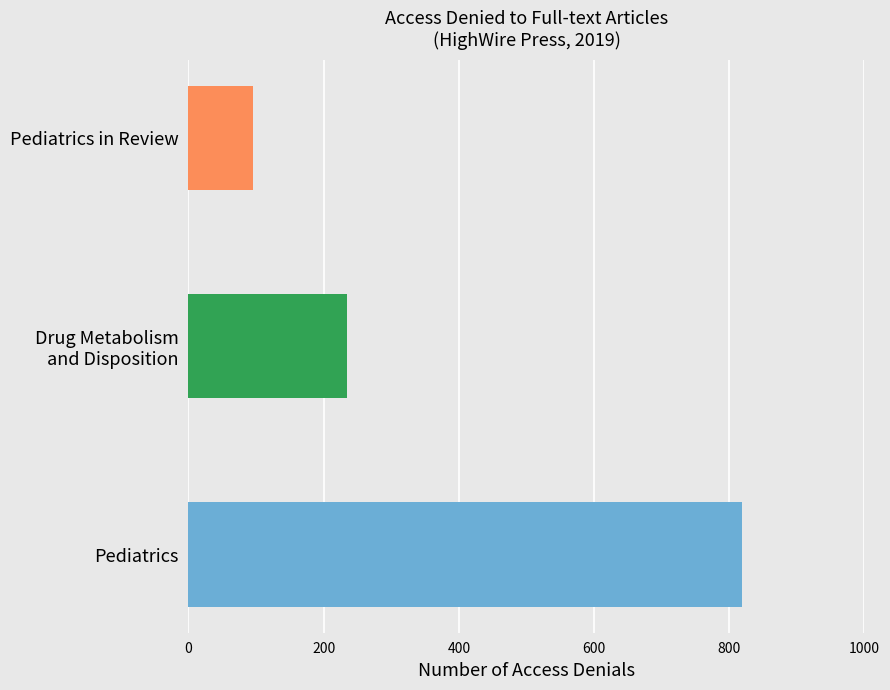

True or false: Mar -2019 has a value of 1 at NeoReviews.

False